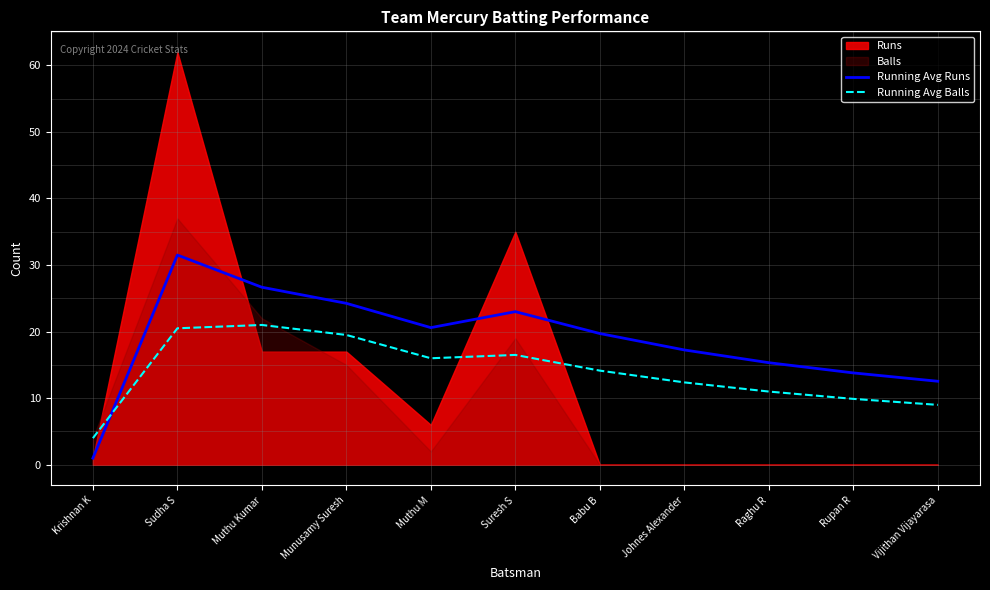

How many intersections are there between Running Avg Runs and Running Avg Balls?

1